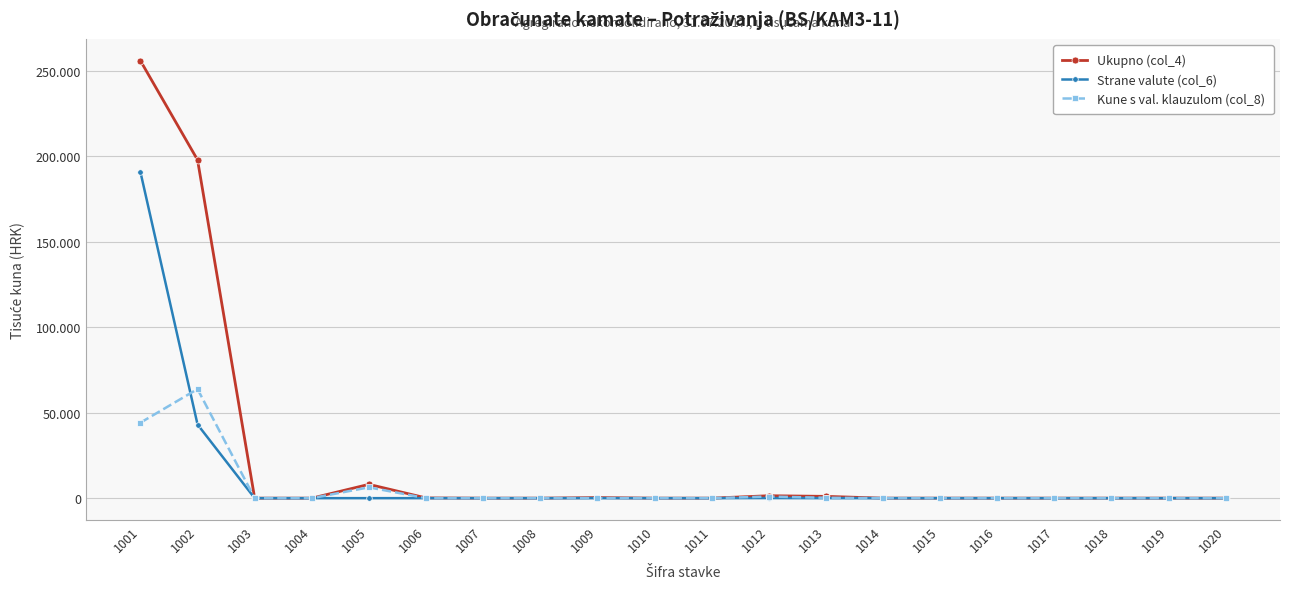

Reading right to left, what are all the values shown in this chart?

Ukupno (col_4): 1020=0	1019=0	1018=0	1017=0	1016=0	1015=4	1014=0	1013=1049	1012=1418	1011=1	1010=0	1009=326	1008=0	1007=0	1006=128	1005=8076	1004=0	1003=0	1002=197833	1001=255835
Strane valute (col_6): 1020=0	1019=0	1018=0	1017=0	1016=0	1015=3	1014=0	1013=0	1012=62	1011=0	1010=0	1009=6	1008=0	1007=0	1006=0	1005=4	1004=0	1003=0	1002=43079	1001=190769
Kune s val. klauzulom (col_8): 1020=0	1019=0	1018=0	1017=0	1016=0	1015=0	1014=0	1013=220	1012=942	1011=0	1010=0	1009=0	1008=0	1007=0	1006=0	1005=6334	1004=0	1003=0	1002=63807	1001=44145